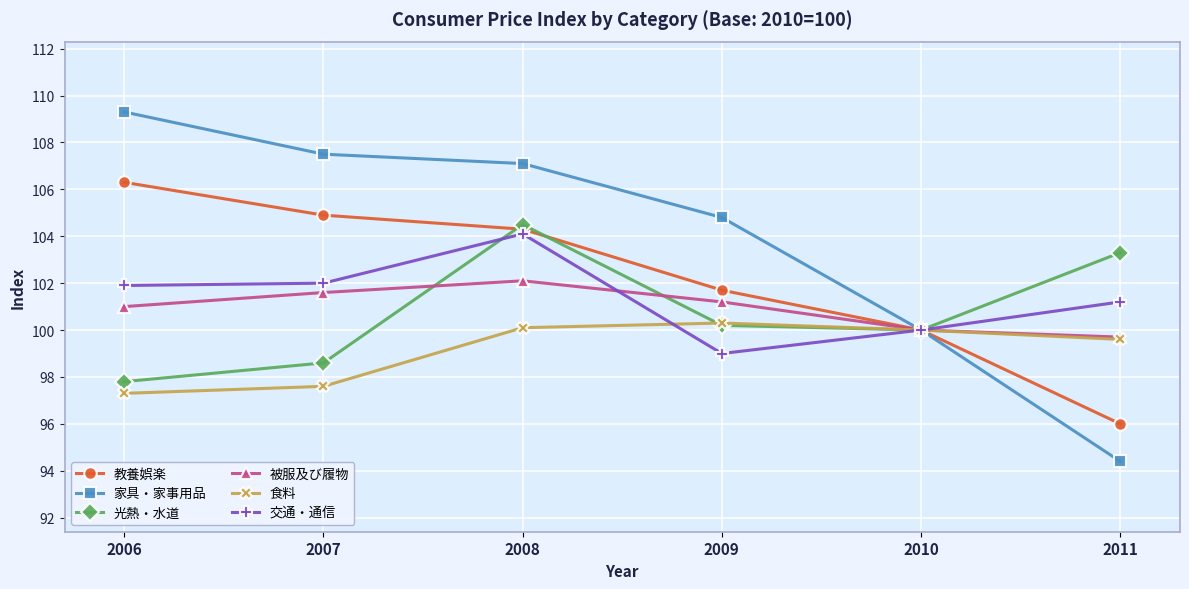

Where is the first local maximum for 交通・通信?

2008